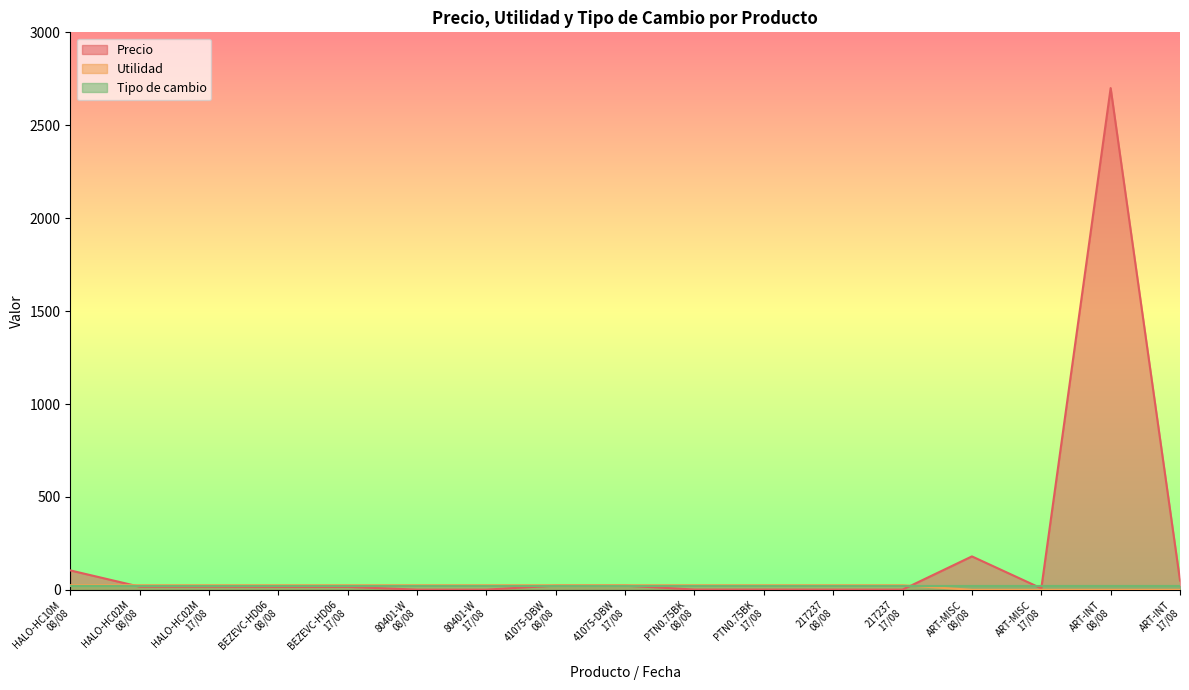

Does the chart display data point markers on the line(s)?

No